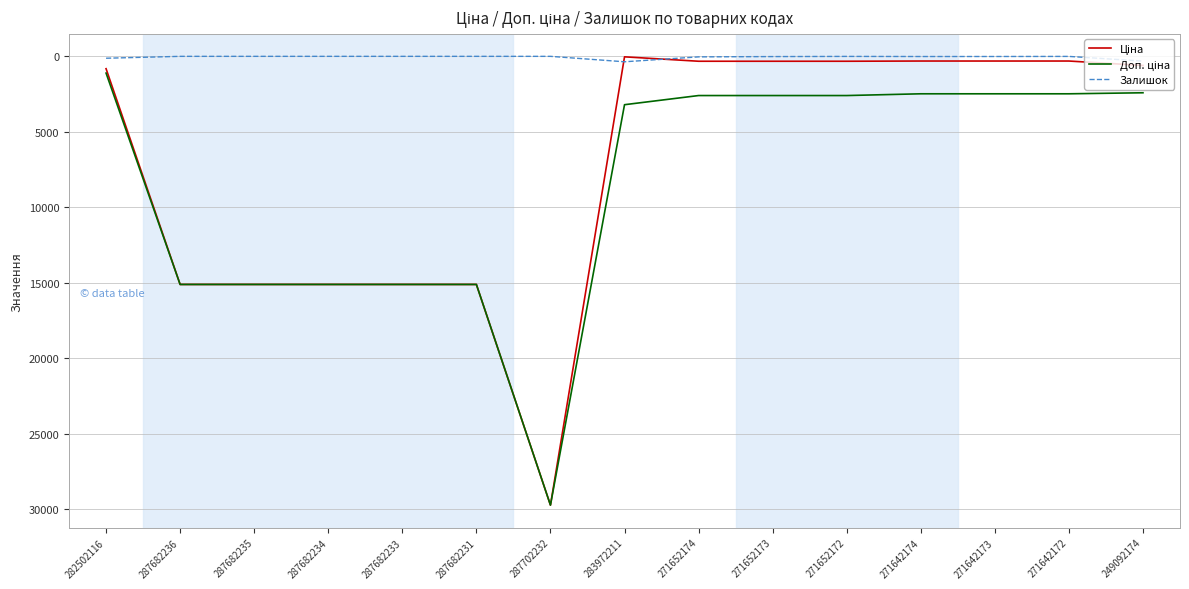

Is it true that Залишок equals 0.0 at 287682234?

True